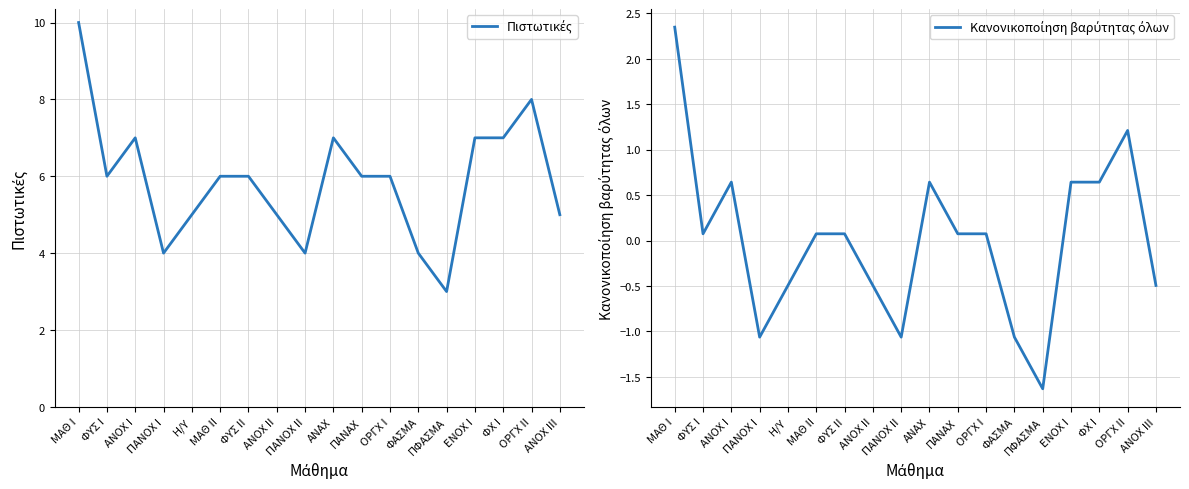

Count the number of categories in the chart.

18